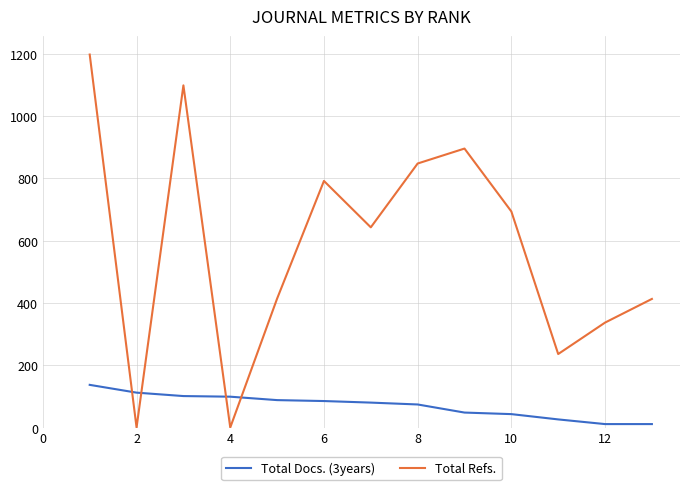

Which series ends up on top after the final intersection of Total Refs. and Total Docs. (3years)?

Total Refs.